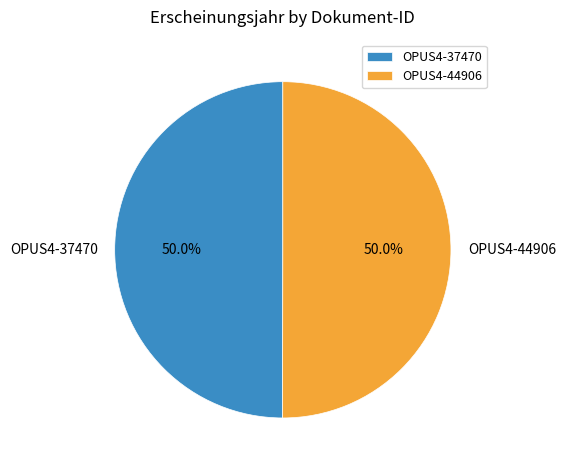

Is it true that OPUS4-44906 is 61% of the pie?

False